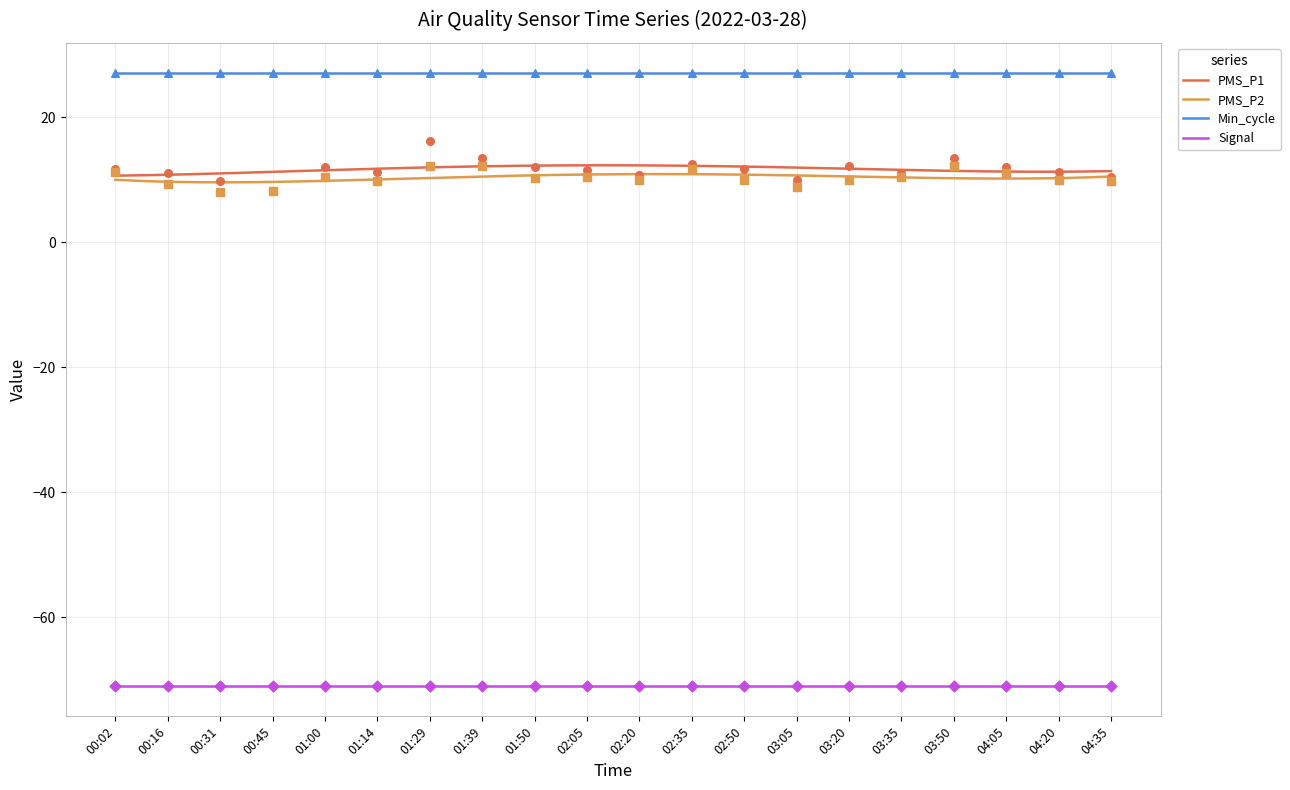

Which series contains the lowest Y value?

PMS_P2